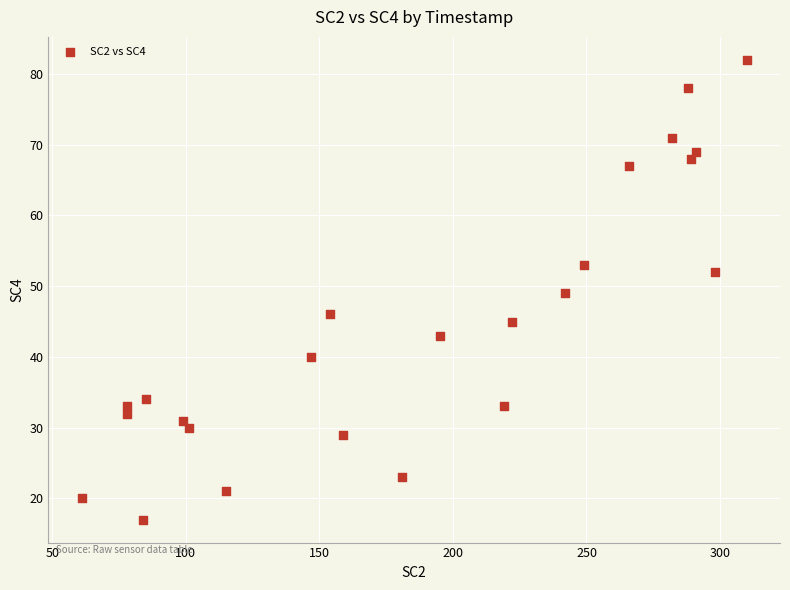

What is the range of Y values (max minus min)?

65